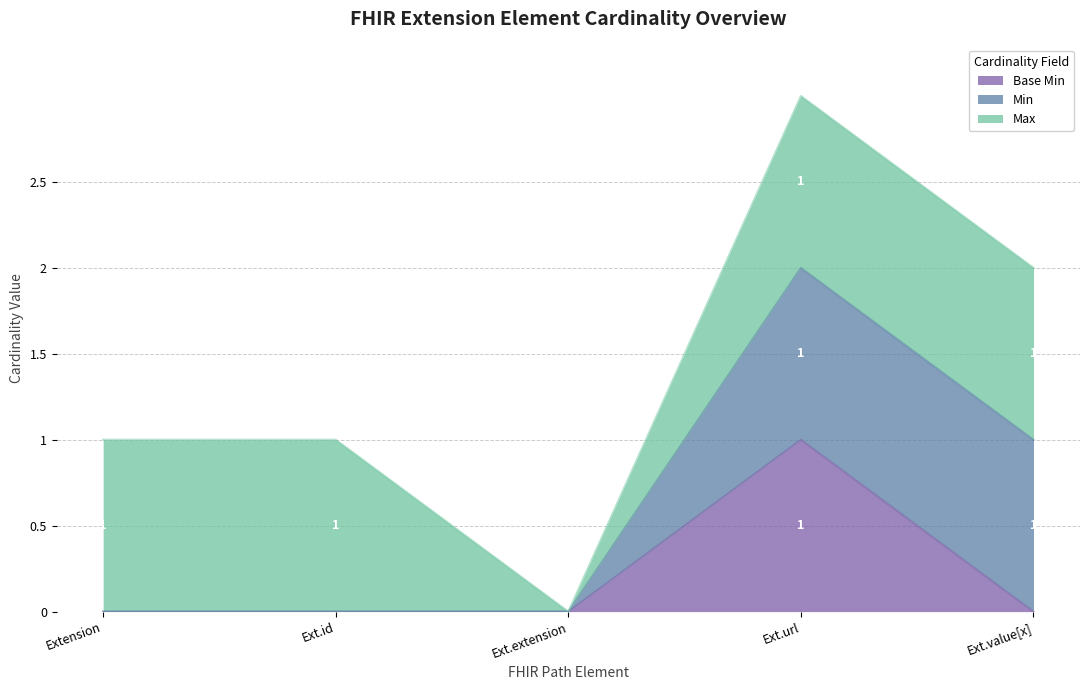

Is it true that the value at Extension is 0?

True